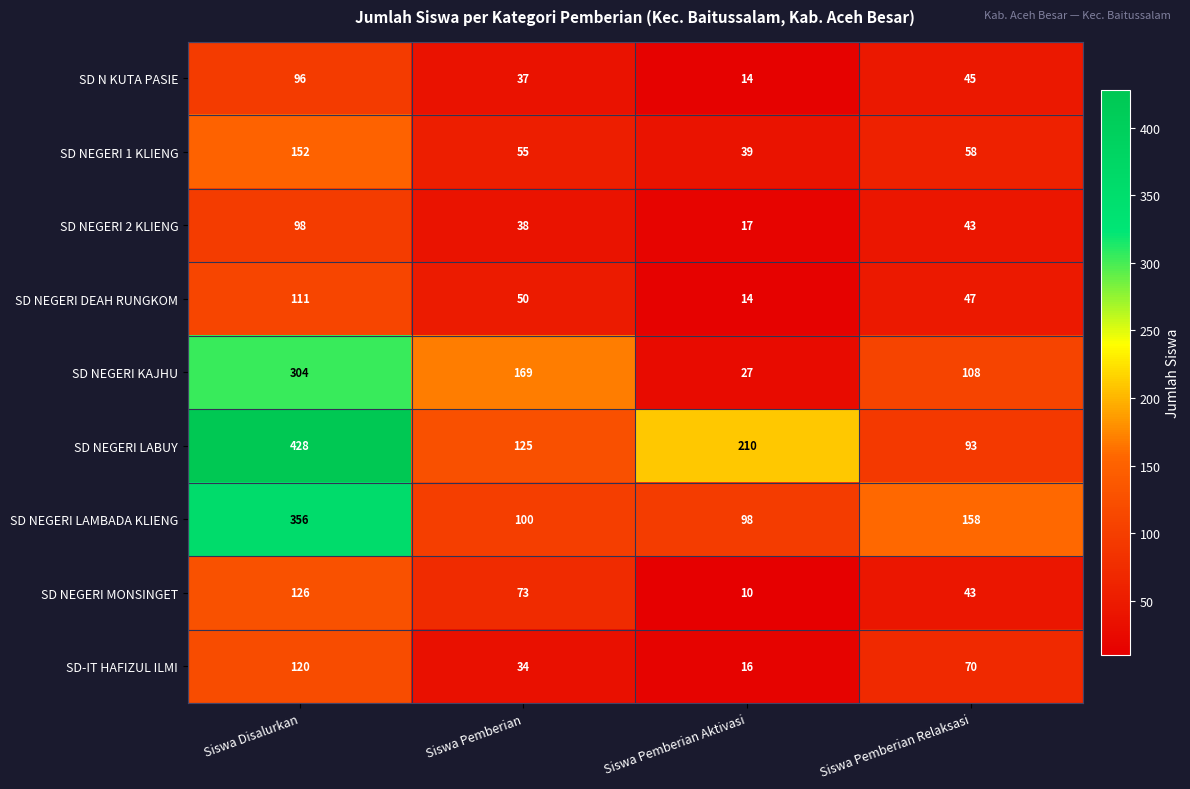

What is the total value across all series at Siswa Pemberian Relaksasi?

665